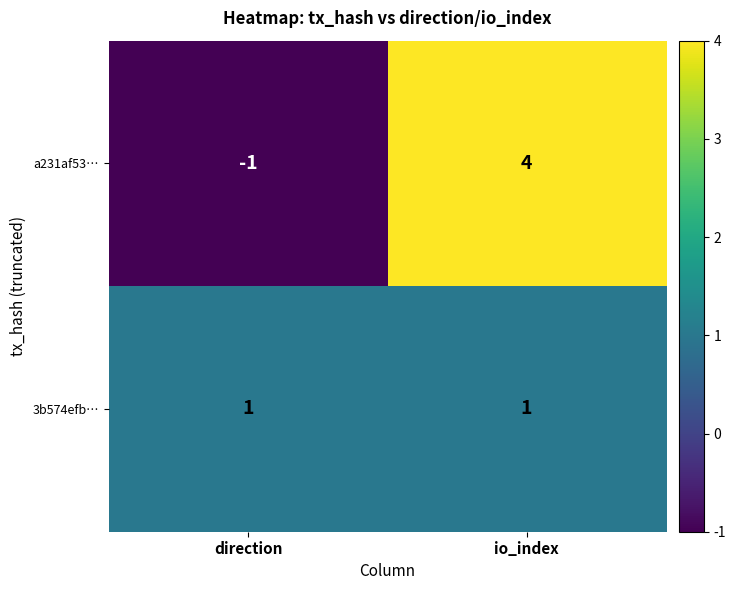

What is the difference between the highest and lowest values at io_index?

3